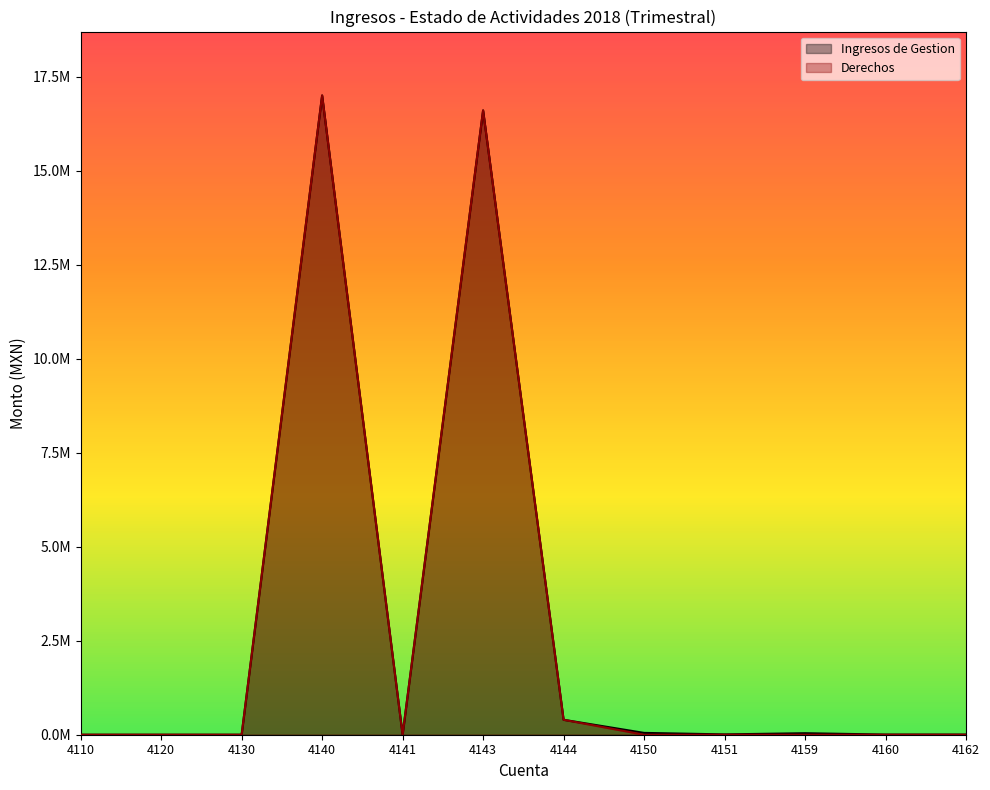

What are all the series names shown in the legend?

Ingresos de Gestion, Derechos